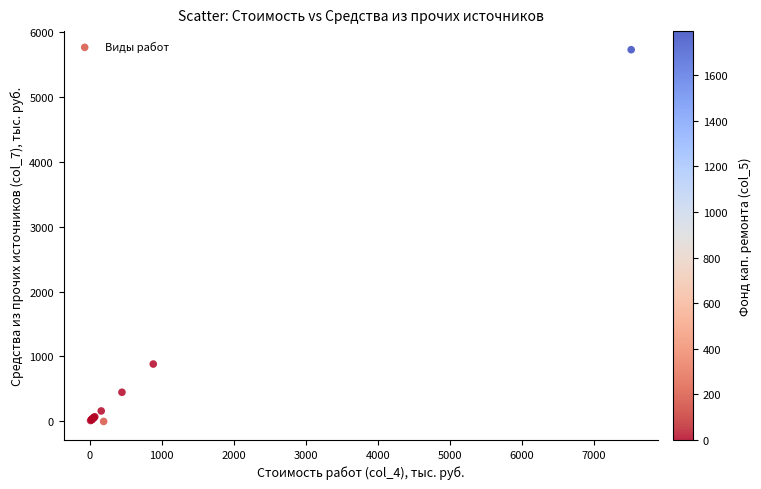

What Y value in the scatter plot is closest to 2861?

883.6